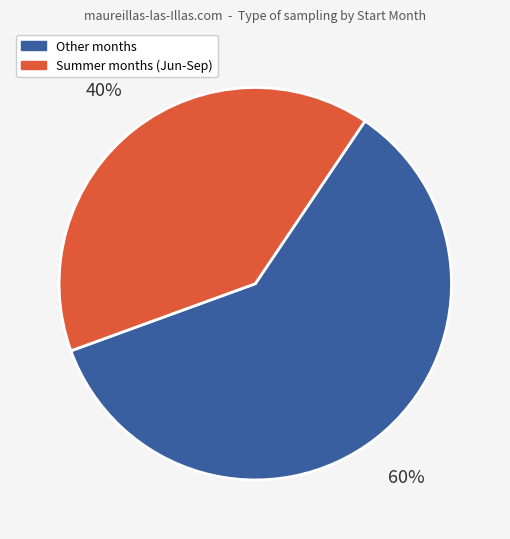

To the nearest percent, what is the difference between the largest and smallest slice percentages?

20%